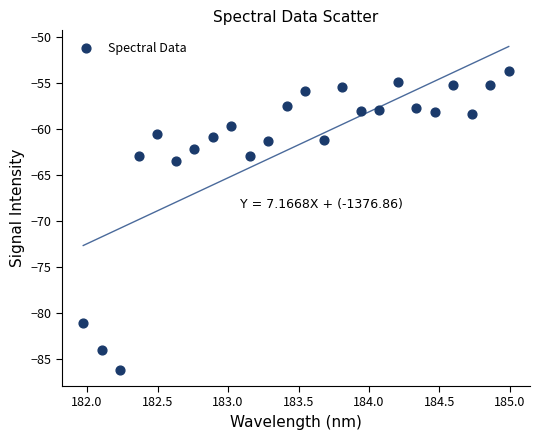

What Y value in the scatter plot is closest to -69?

-63.5